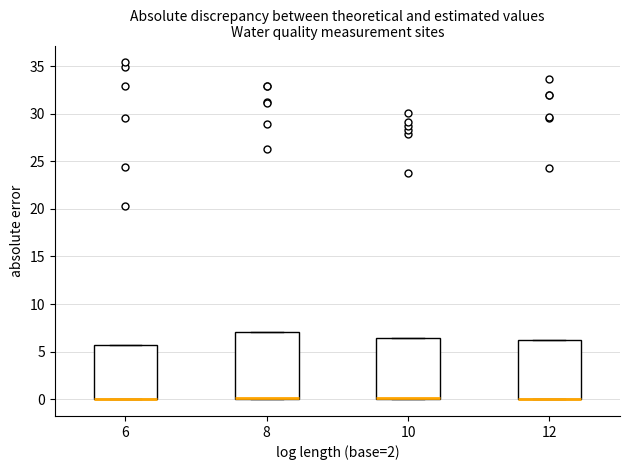

Which box is the tallest, from its lower edge to its upper edge?

8